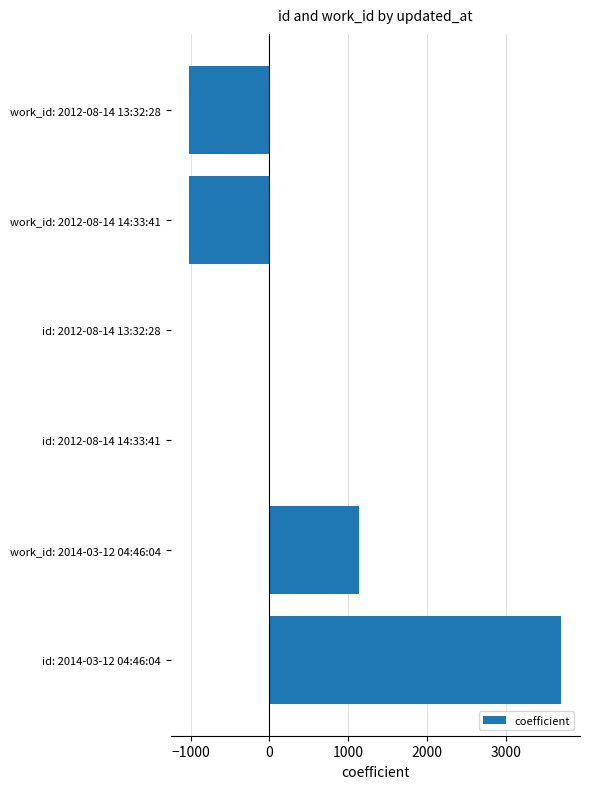

At which label is the value closest to 1344?

work_id: 2014-03-12 04:46:04